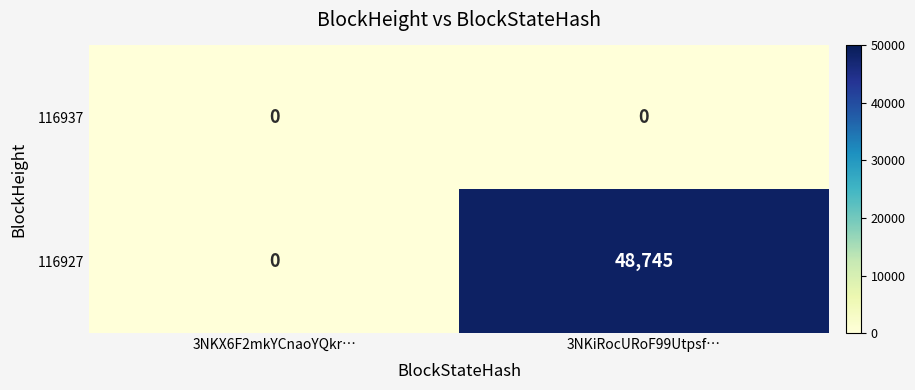

Which series has the largest range (max minus min)?

116927